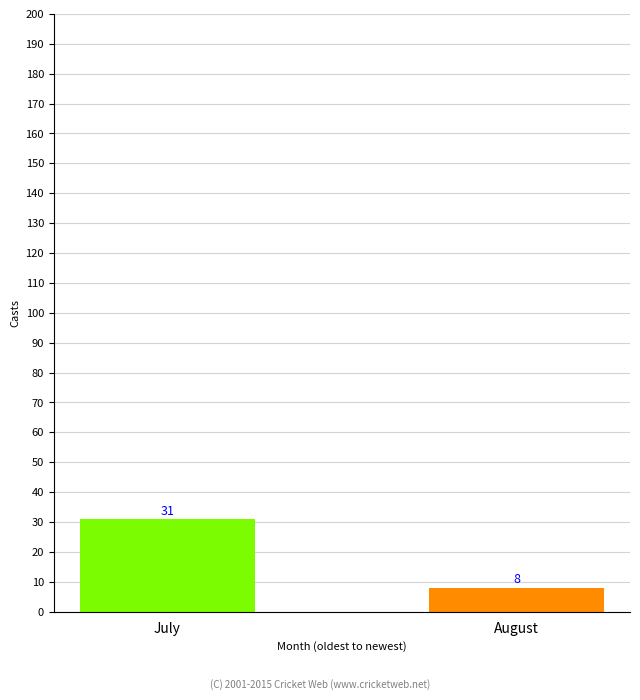

Which has a higher value, August or July?

July